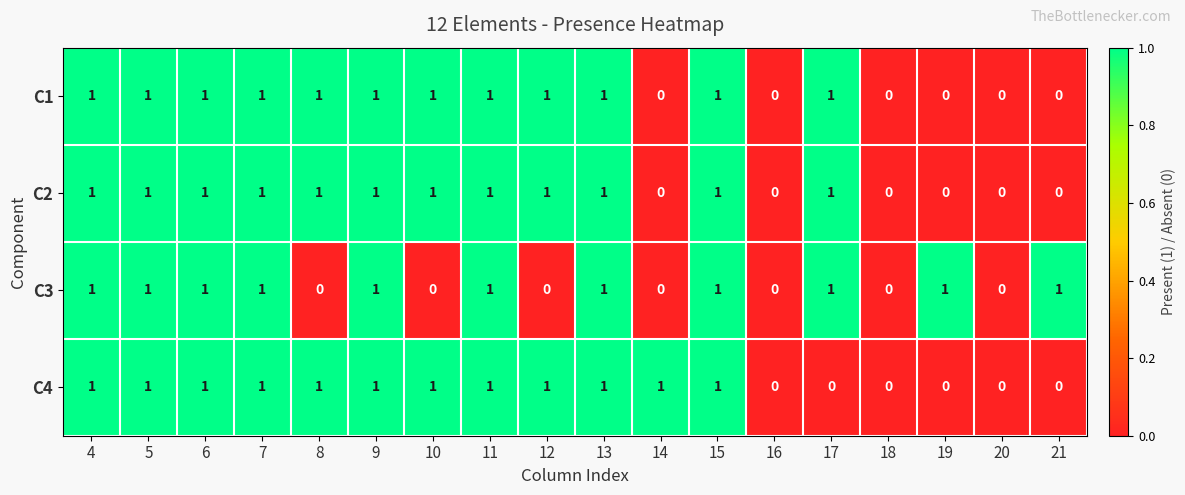

What is the sum of all C2 values?

12